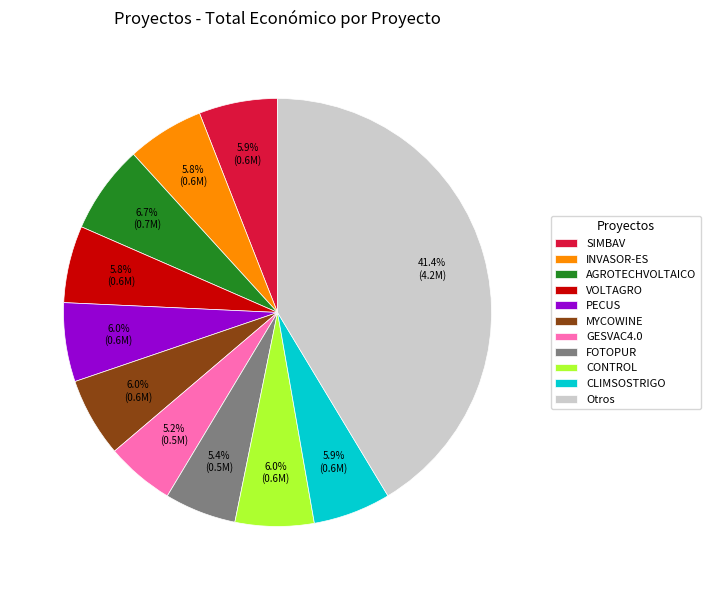

How many slices are in this pie chart?

11